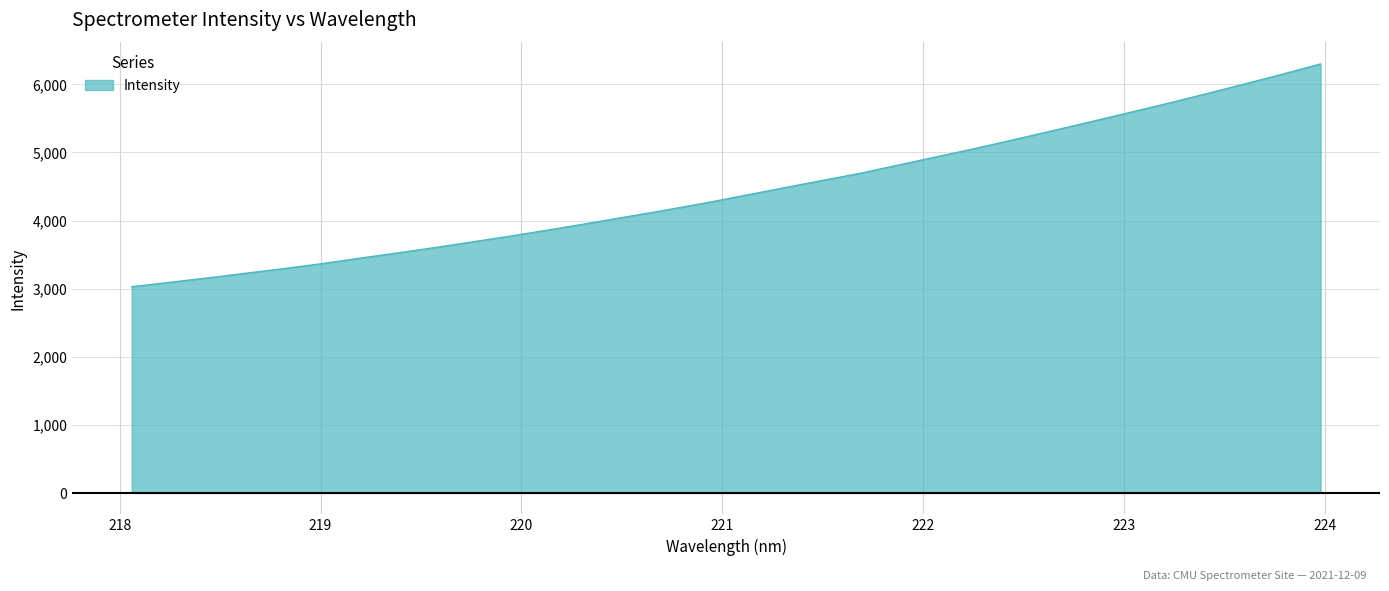

Reading right to left, list all the values displayed in this chart.

6300.2	6148.6	6003.8	5860.0	5719.4	5584.9	5450.2	5318.4	5188.1	5060.3	4938.3	4817.6	4695.3	4588.9	4481.4	4372.3	4263.3	4162.0	4065.3	3969.2	3874.7	3783.7	3696.8	3612.0	3530.2	3451.9	3370.6	3296.8	3228.4	3158.4	3093.4	3028.3